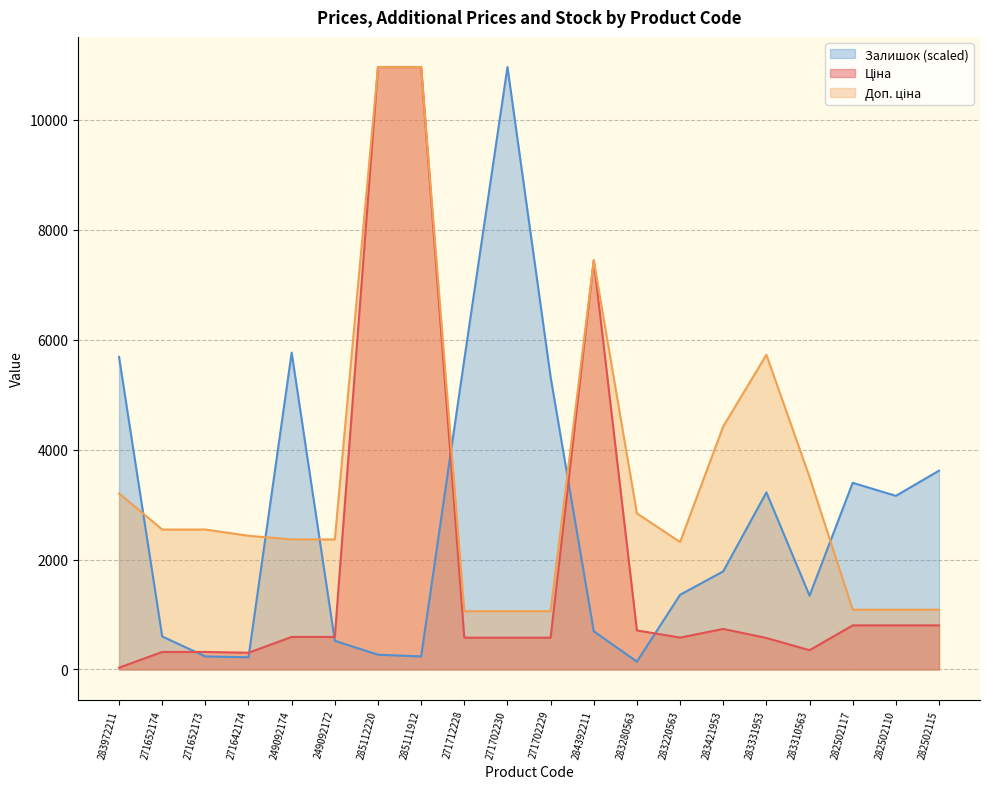

How many lines are shown in the chart?

3